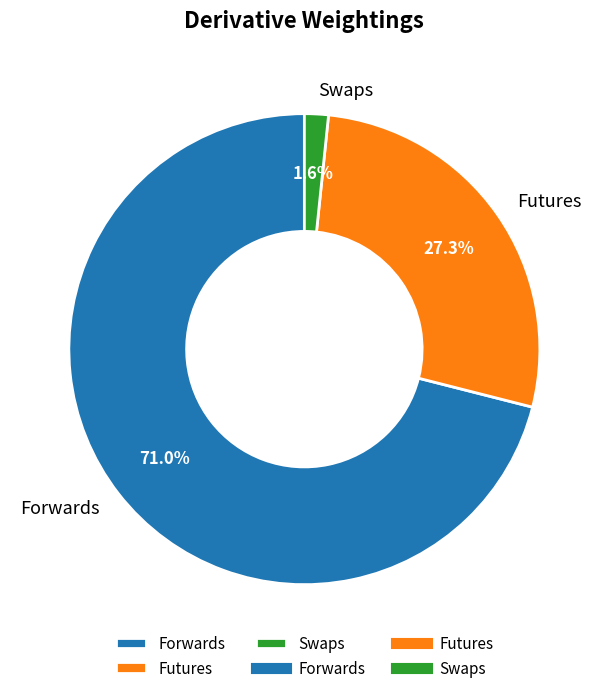

What is the smallest slice in the pie chart?

Swaps